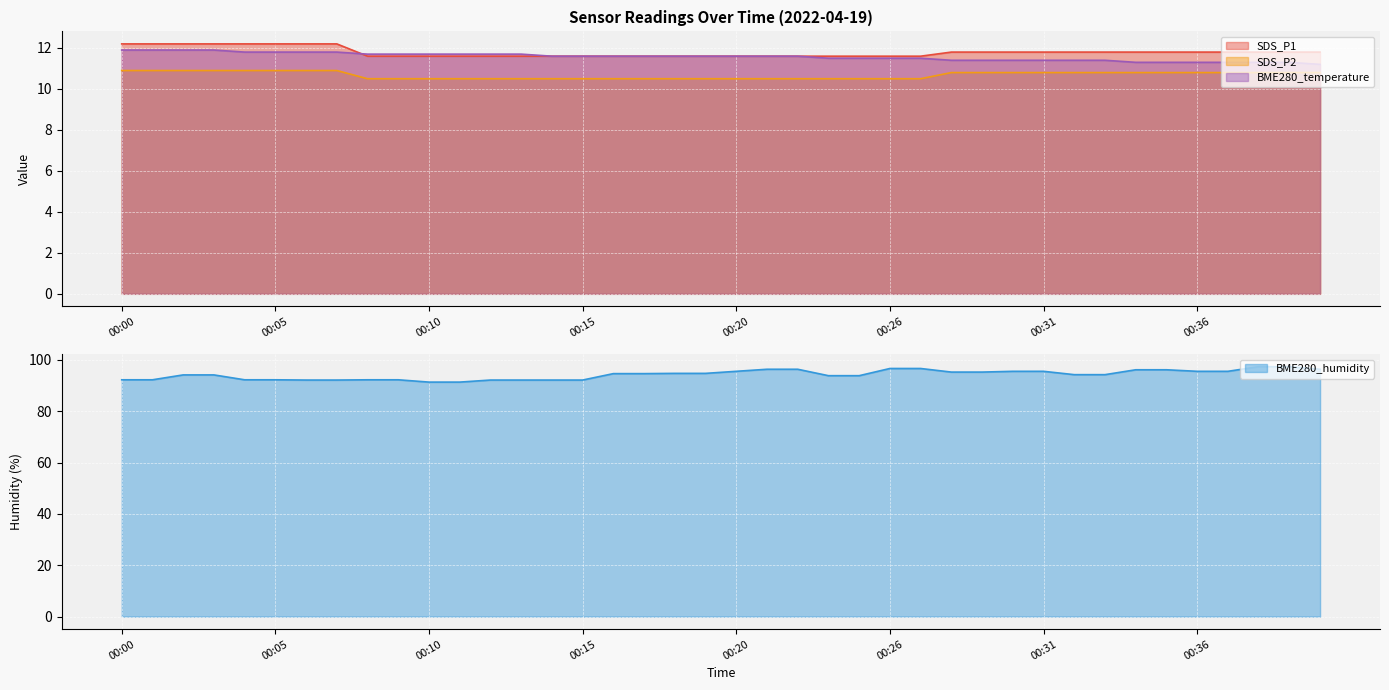

What are all the series names shown in the legend?

BME280_temperature, BME280_humidity, SDS_P1, SDS_P2